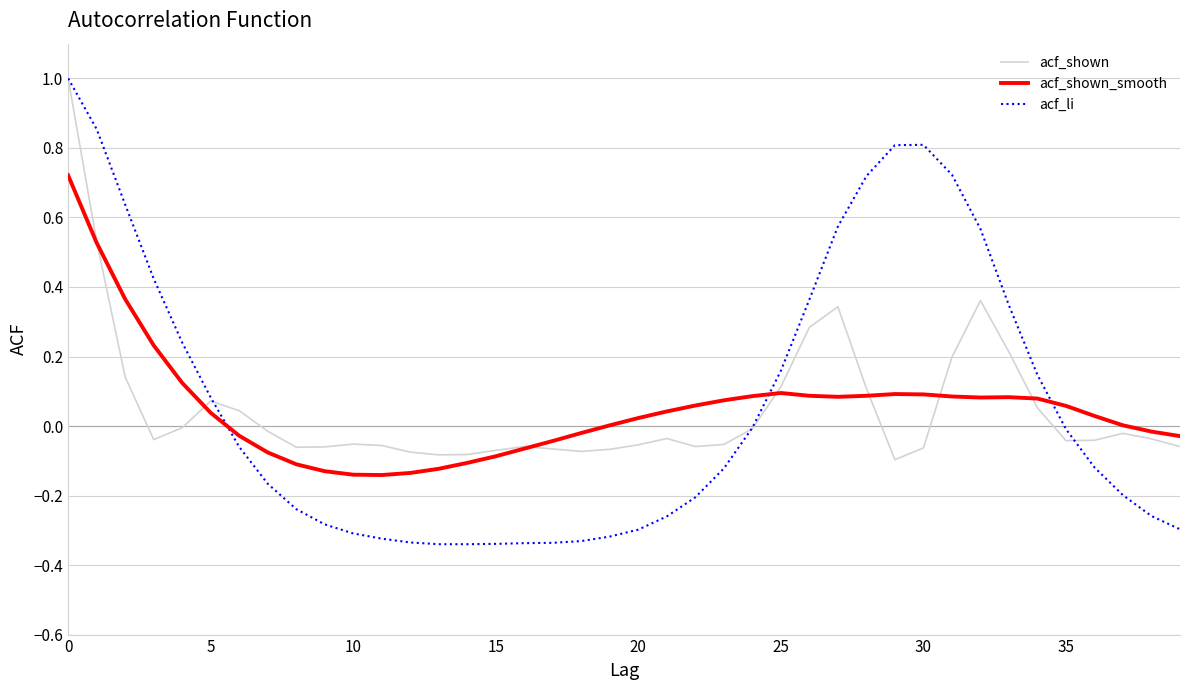

How many distinct data groups are displayed?

3